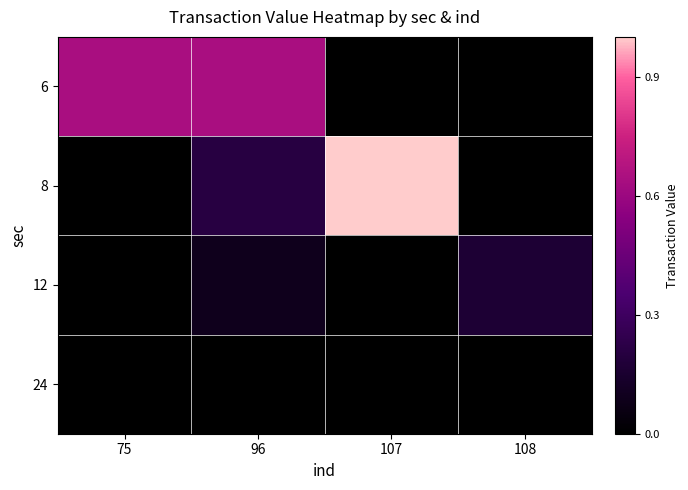

Reading left to right, list all the values displayed in this chart.

6: 75=0.6	96=0.6	107=0.0	108=0.0
8: 75=0.0	96=0.2	107=1.0	108=0.0
12: 75=0.0	96=0.1	107=0.0	108=0.2
24: 75=0.0	96=0.0	107=0.0	108=0.0